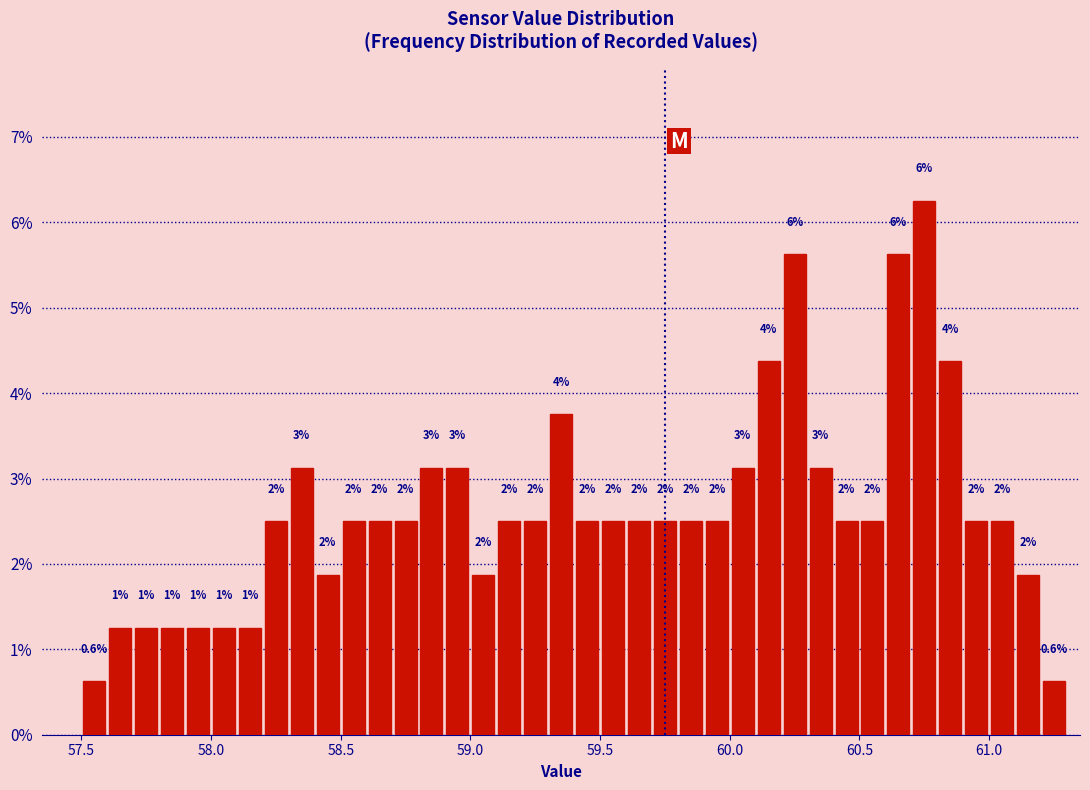

Read against the x-axis, roughly where is the centre of the tallest bar?

60.75